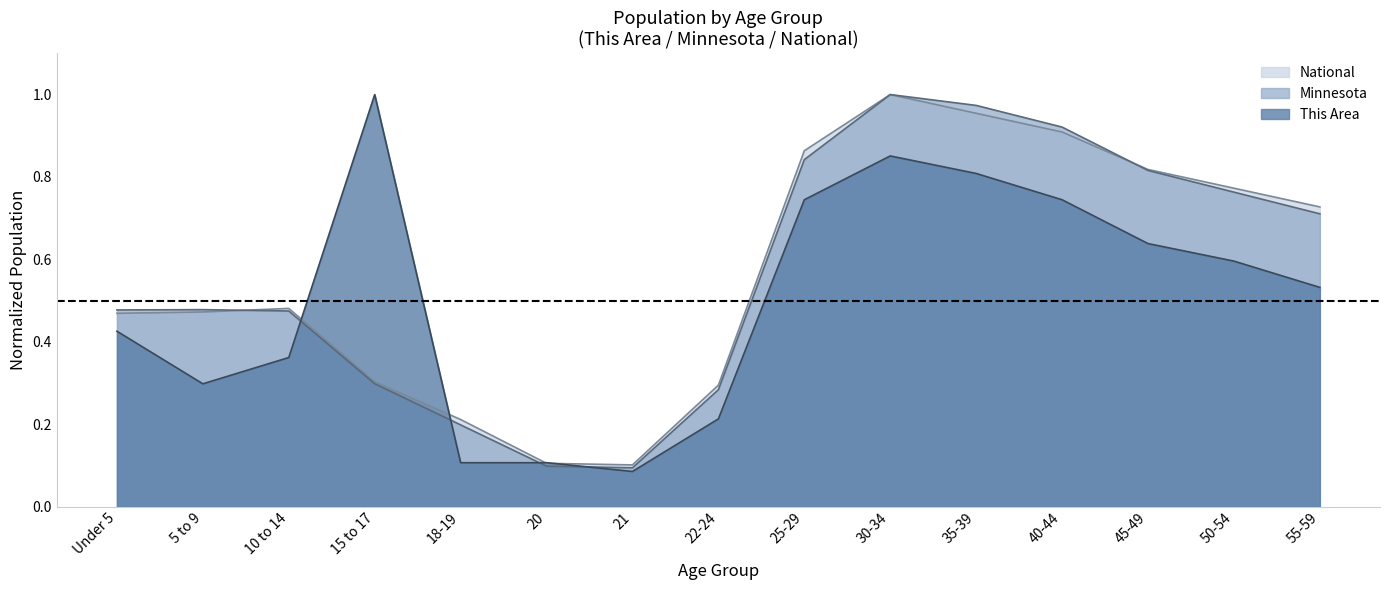

What is the sum of all National values?

8.5